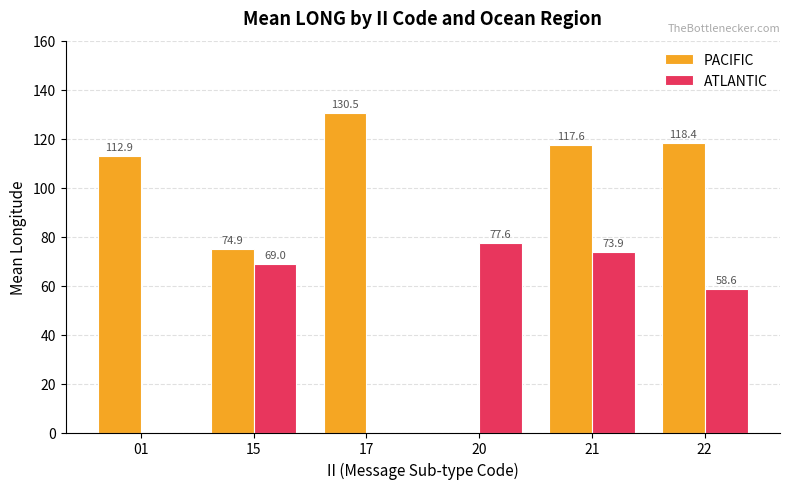

Which label corresponds to the largest value in the chart?

17